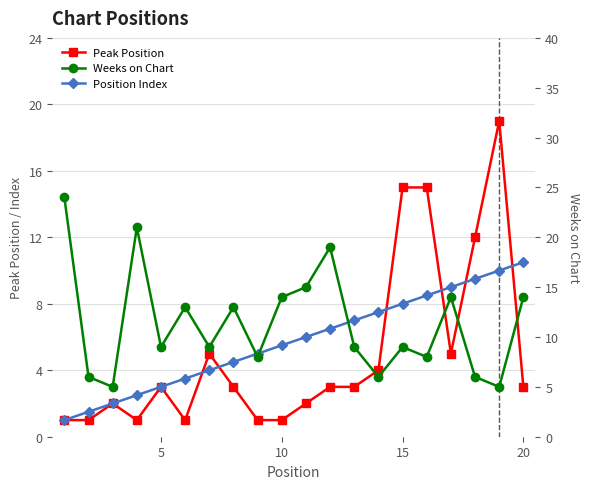

Which series has the largest total across all categories?

Weeks on Chart